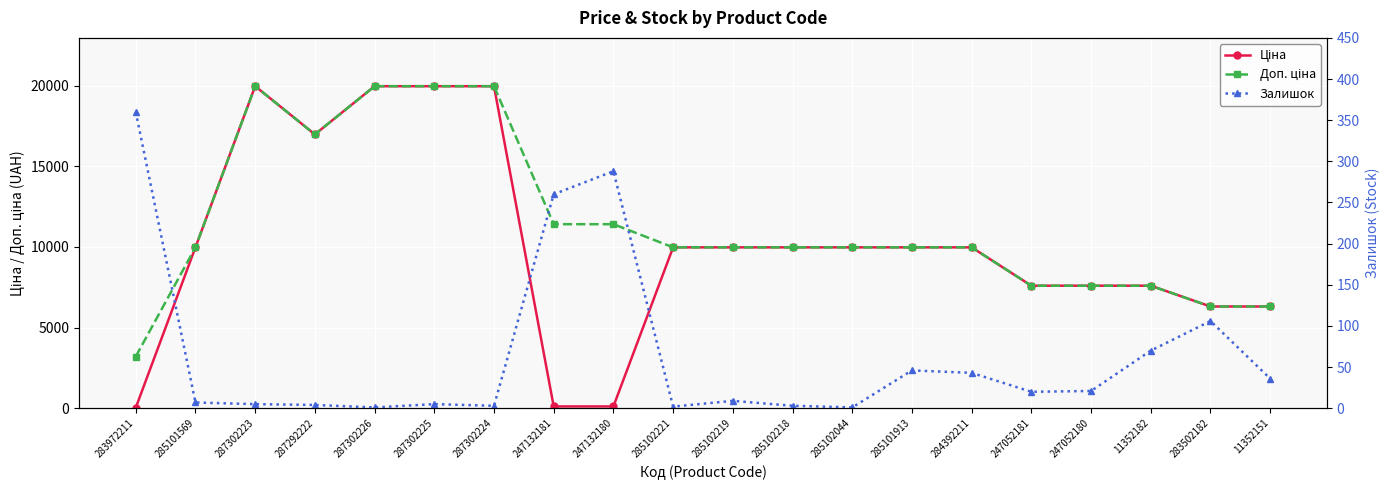

What are all the series names shown in the legend?

Ціна, Доп. ціна, Залишок